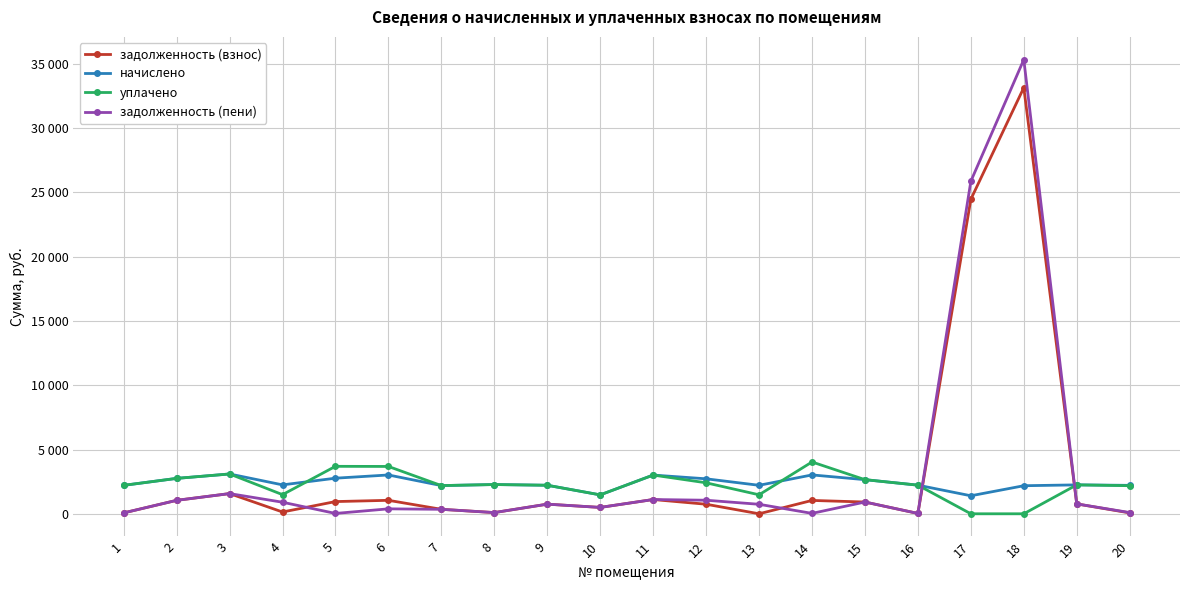

What is the total value across all series at 3?

9335.8